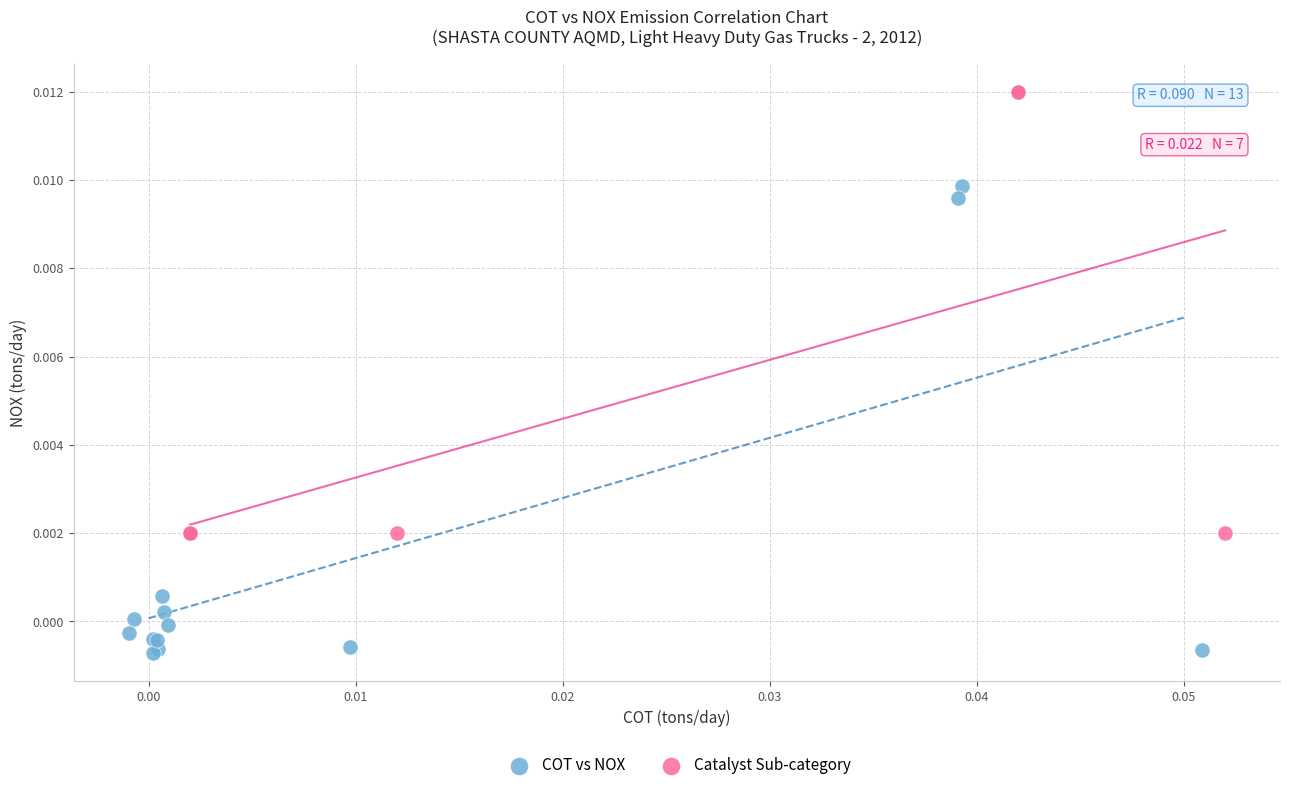

Which series reaches the maximum Y coordinate?

Catalyst Sub-category